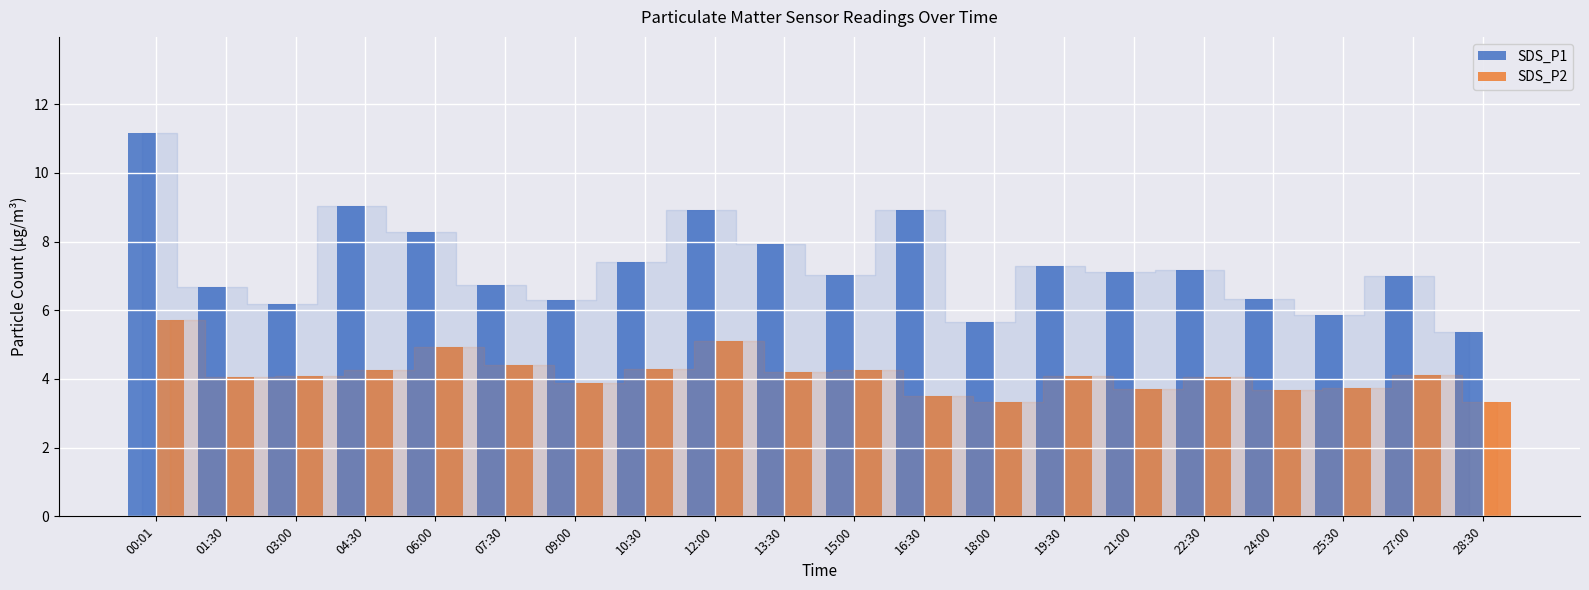

What is the label of the 19th bar from the left?

27:00